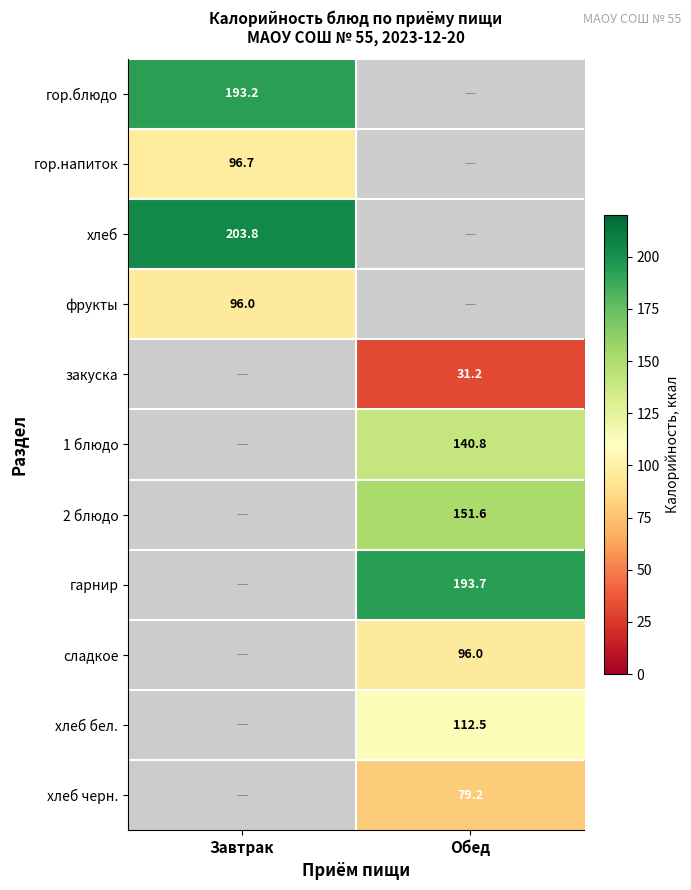

How many series are shown in this chart?

11